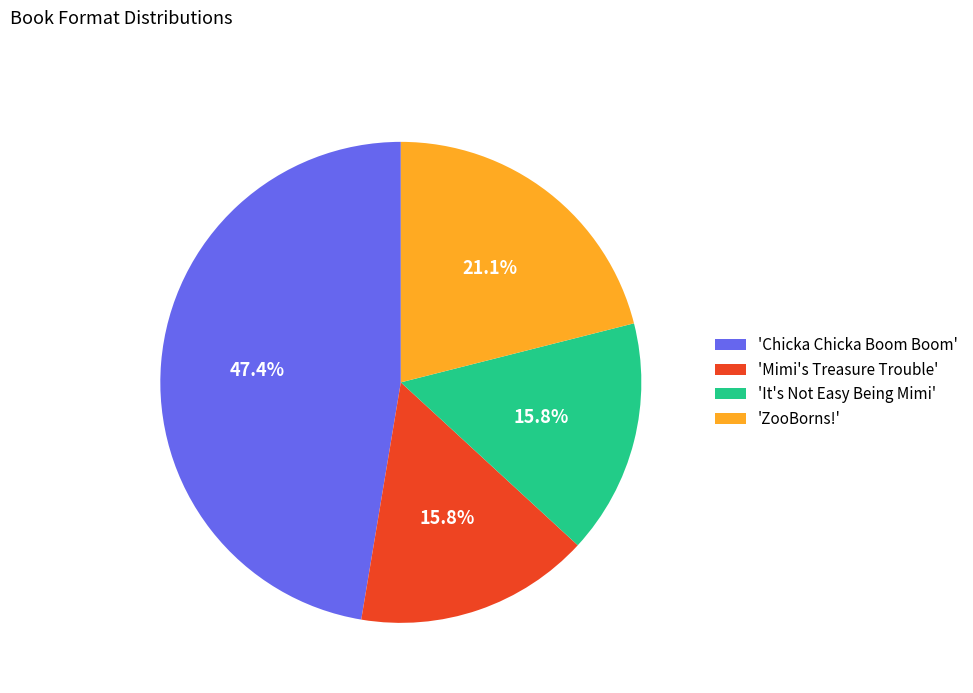

What percentage do 'Chicka Chicka Boom Boom' and 'ZooBorns!' together represent?

68.4%